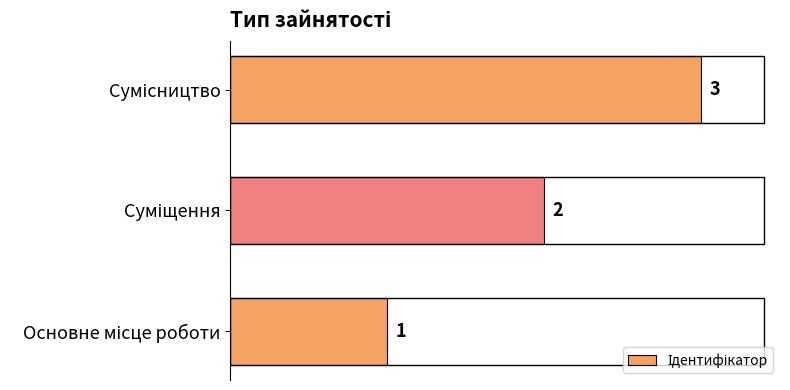

What is the sum of all values?

6